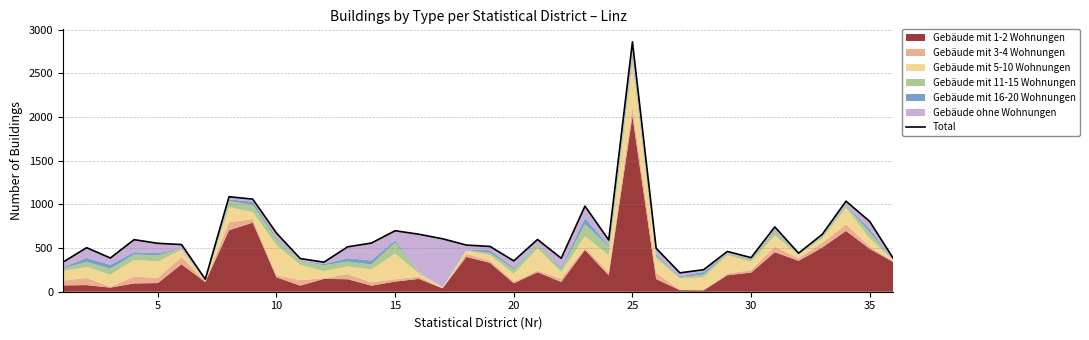

What is the greatest value displayed?

2860